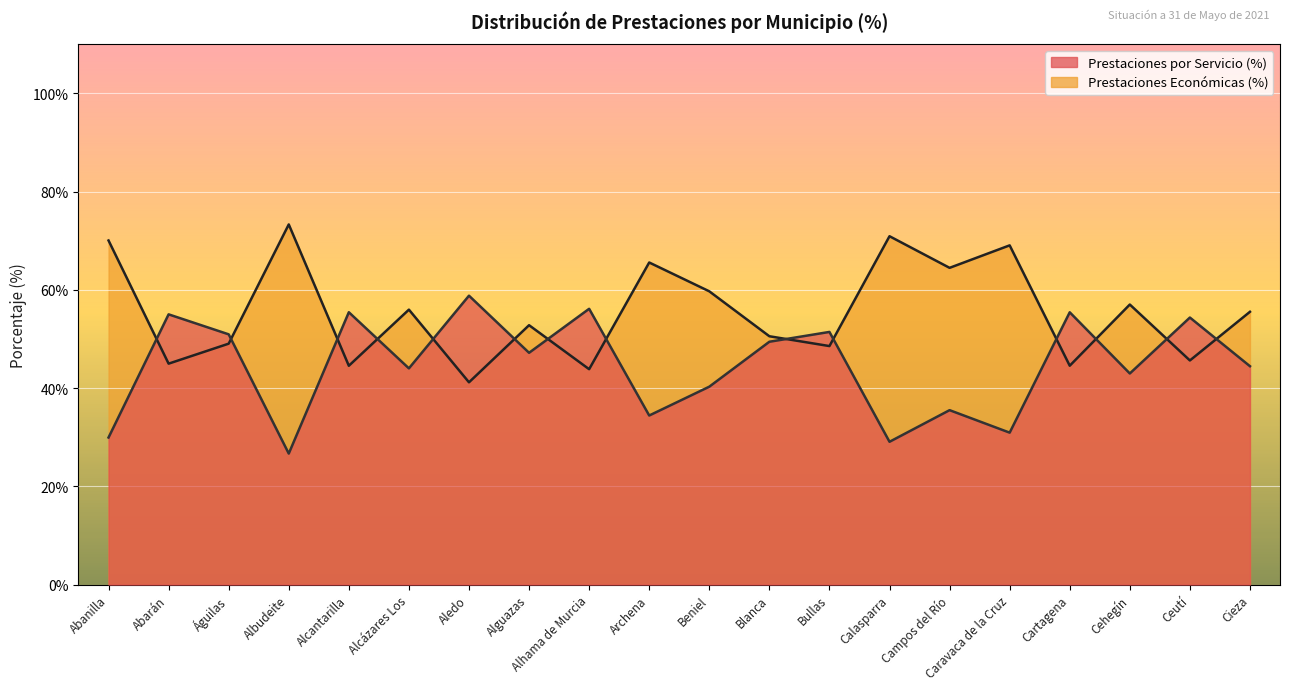

What is the maximum value shown in the chart?

73.3